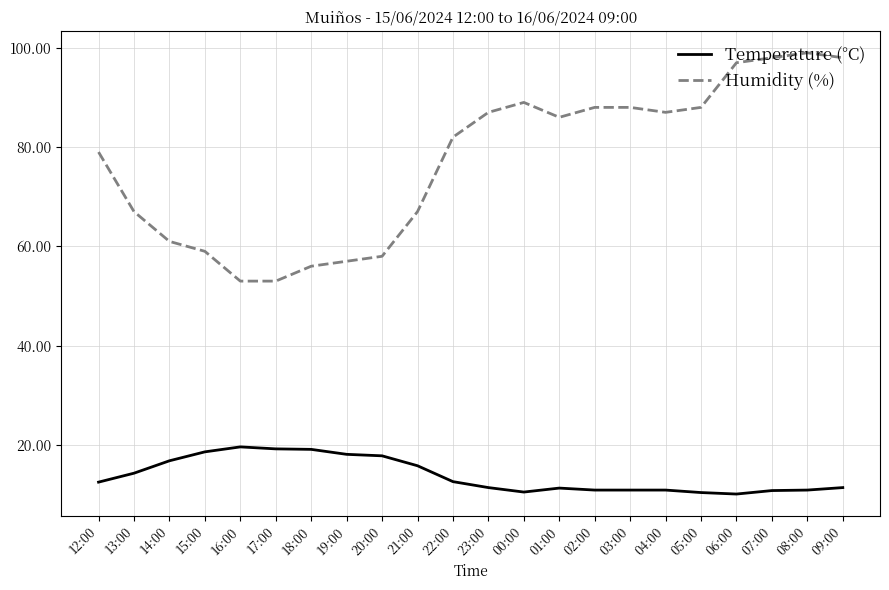

What position from the right is 07:00?

3